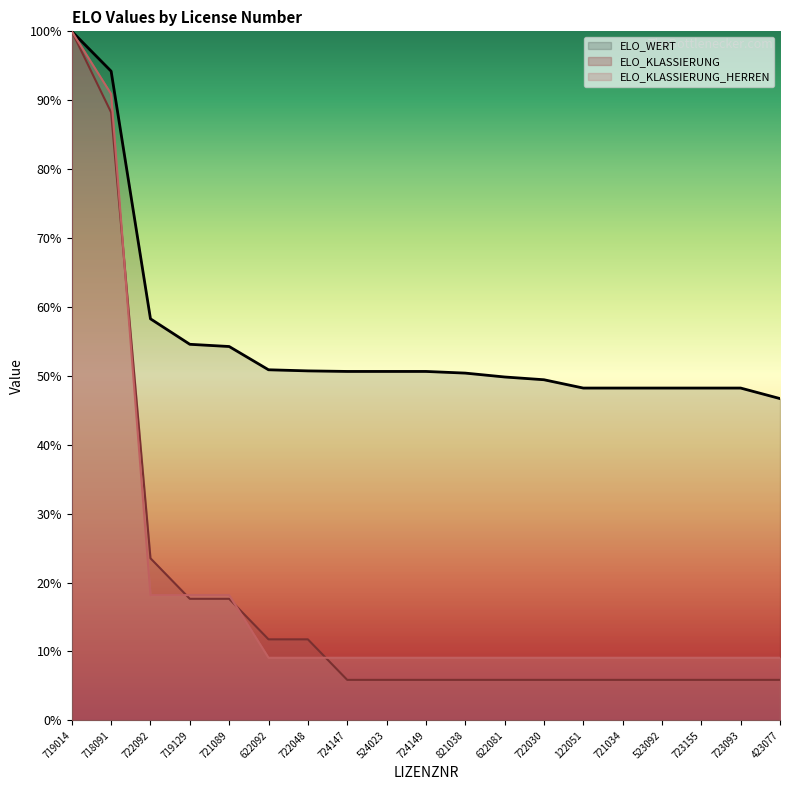

Reading left to right, what are all the values shown in this chart?

ELO_WERT: 100.0	94.2	58.3	54.6	54.3	50.9	50.7	50.6	50.6	50.6	50.4	49.8	49.4	48.2	48.2	48.2	48.2	48.2	46.7
ELO_KLASSIERUNG: 100.0	88.2	23.5	17.6	17.6	11.8	11.8	5.9	5.9	5.9	5.9	5.9	5.9	5.9	5.9	5.9	5.9	5.9	5.9
ELO_KLASSIERUNG_HERREN: 100.0	90.9	18.2	18.2	18.2	9.1	9.1	9.1	9.1	9.1	9.1	9.1	9.1	9.1	9.1	9.1	9.1	9.1	9.1